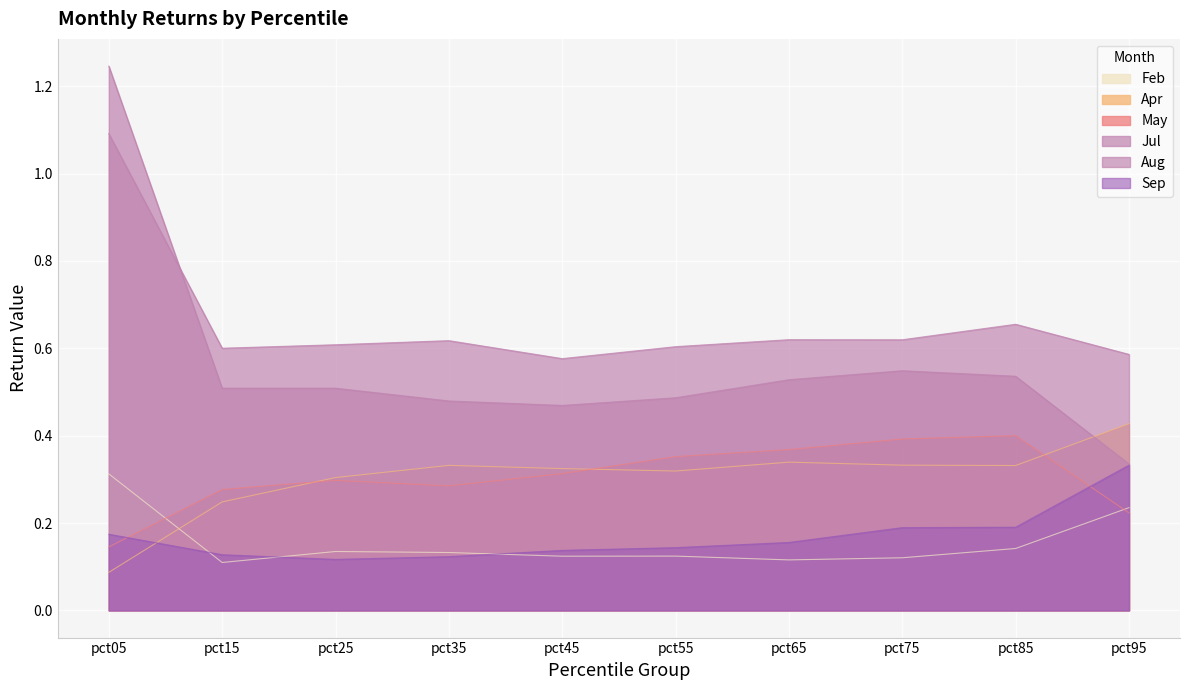

What is the difference between the maximum and minimum values in the Apr series?

0.3